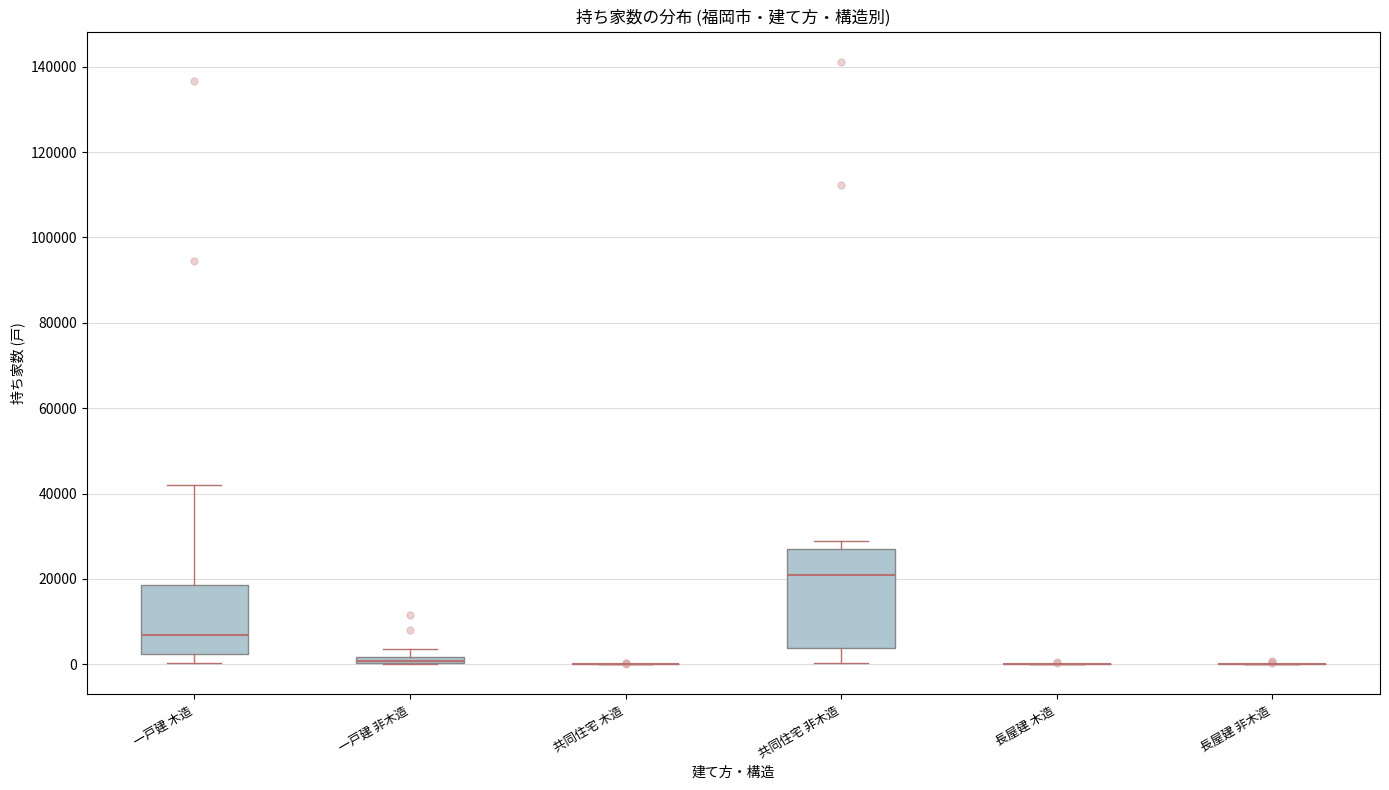

Comparing the boxes themselves (not the whiskers), which one is the tallest?

共同住宅 非木造